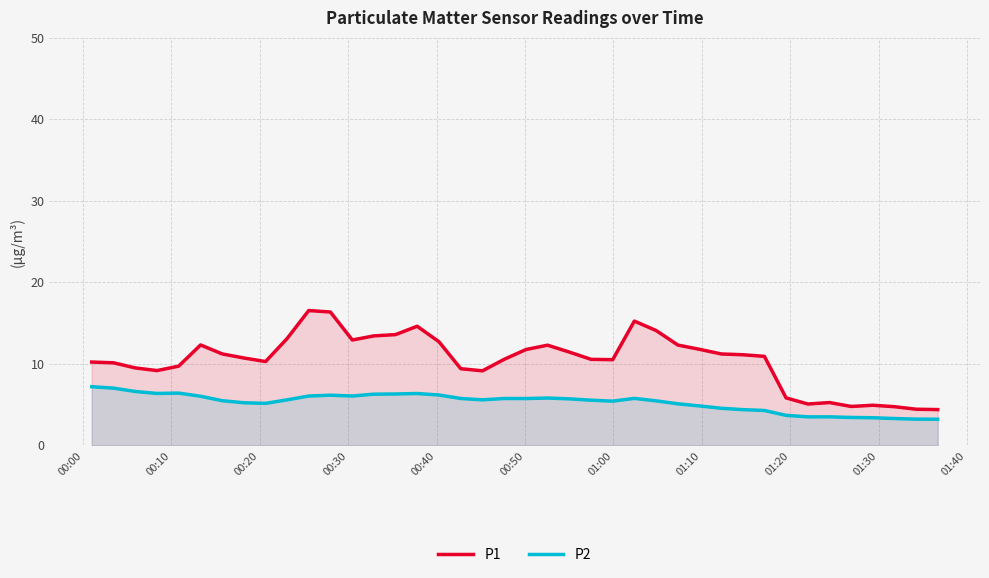

Which series has the largest range (max minus min)?

P1